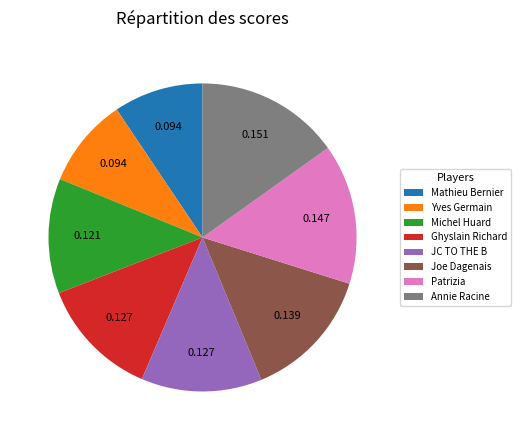

Is there a majority slice in this chart?

No